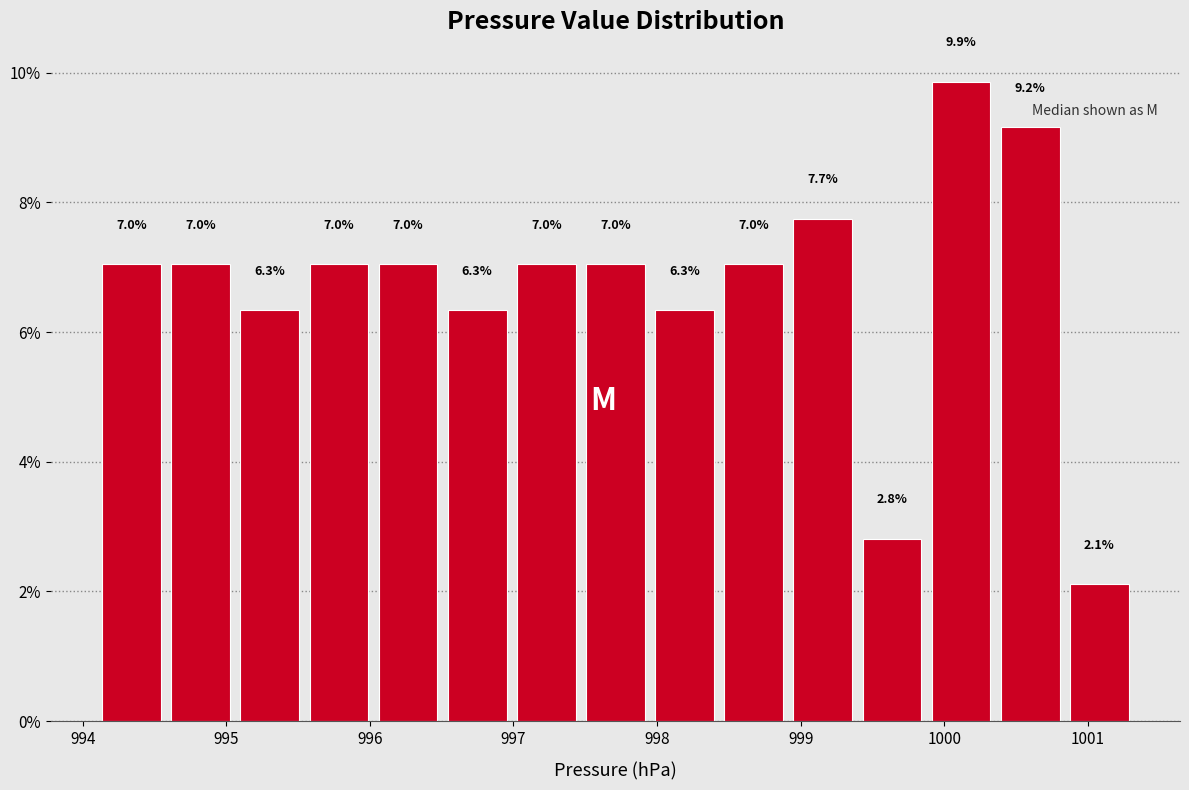

Reading left to right, transcribe this chart: for each bar, give the range it covers on the x-axis and its height. The bar edges are not printed on the chart, so give them approximately, as read against the axis.

994.1 to 994.6: 7.0
994.6 to 995.1: 7.0
995.1 to 995.5: 6.3
995.5 to 996.0: 7.0
996.0 to 996.5: 7.0
996.5 to 997.0: 6.3
997.0 to 997.5: 7.0
997.5 to 998.0: 7.0
998.0 to 998.4: 6.3
998.4 to 998.9: 7.0
998.9 to 999.4: 7.7
999.4 to 999.9: 2.8
999.9 to 1000.4: 9.9
1000.4 to 1000.8: 9.2
1000.8 to 1001.3: 2.1